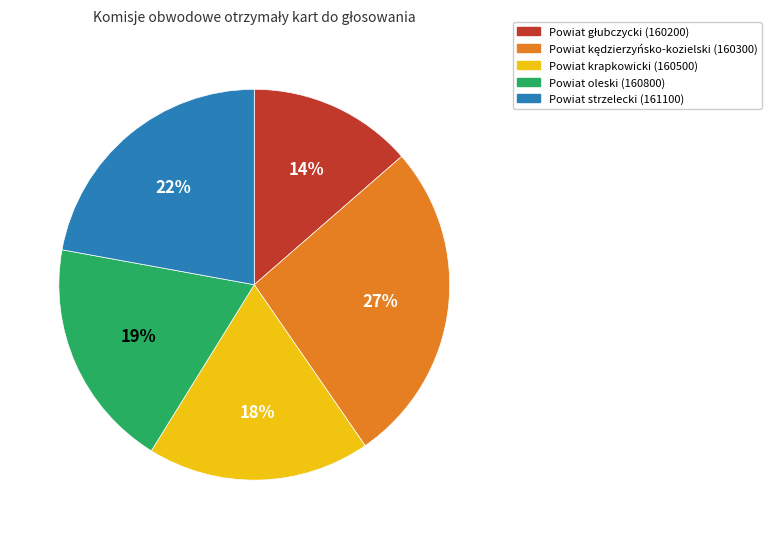

How many segments does this pie chart have?

5